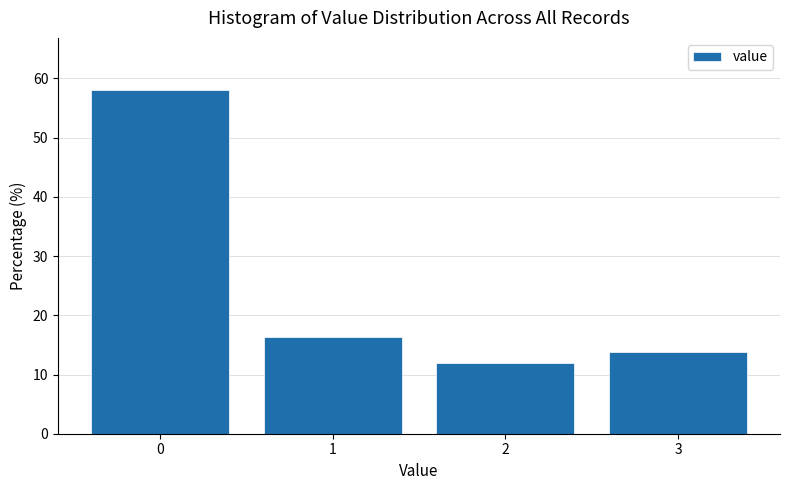

Approximately how many times larger is the value at 2 compared to 1?

0.7